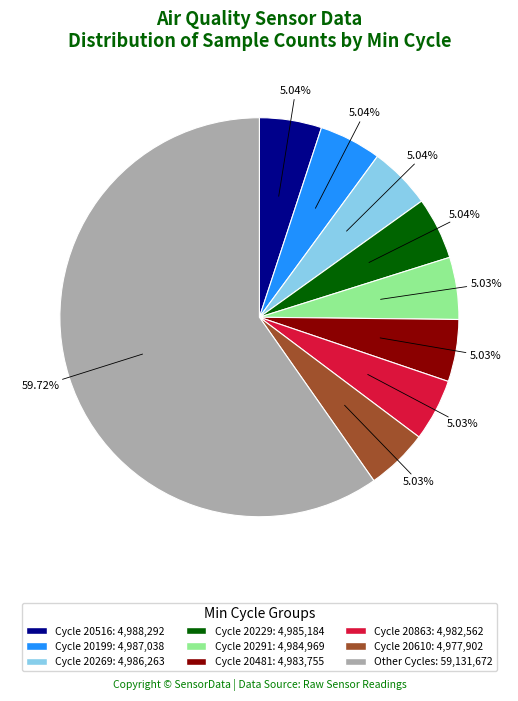

Is Other Cycles: 59,131,672 the majority of the pie?

Yes